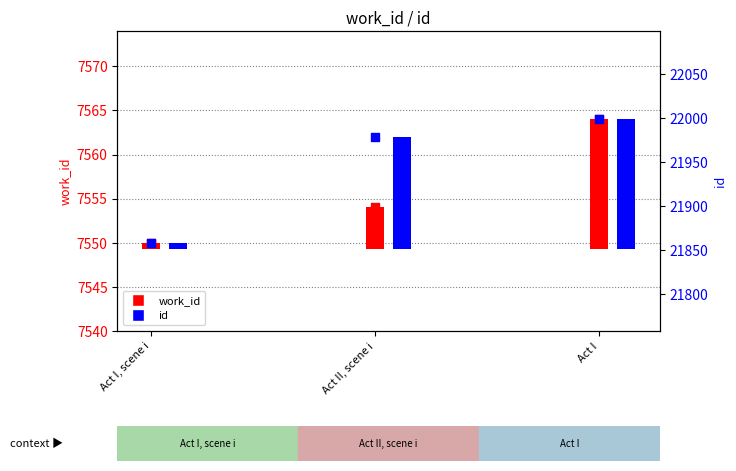

What are all the series names shown in the legend?

work_id, id